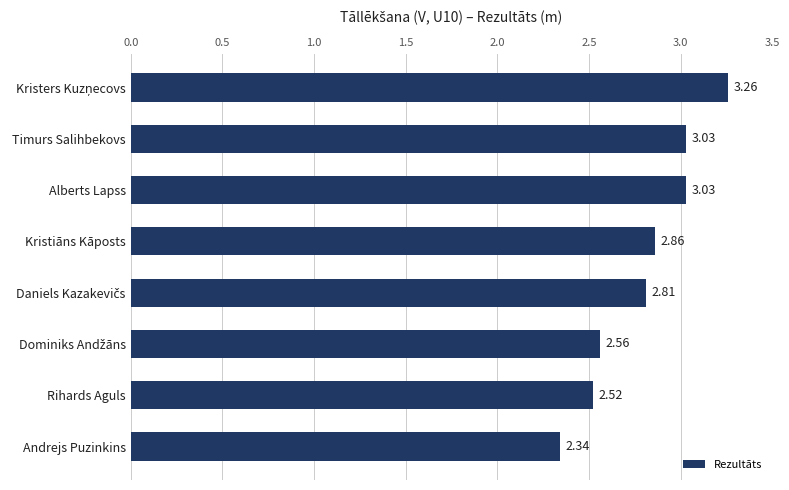

What is the label of the 2nd bar from the bottom?

Rihards Aguls